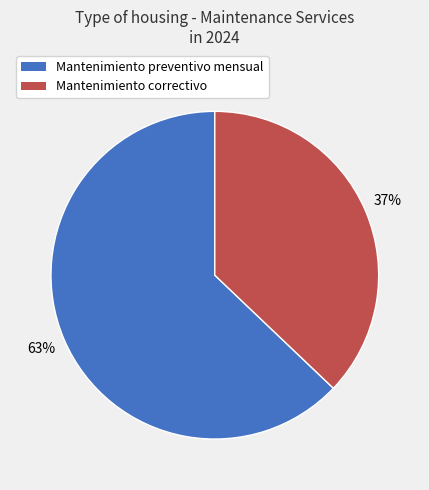

Combined, do Mantenimiento correctivo and Mantenimiento preventivo mensual account for over 50%?

Yes